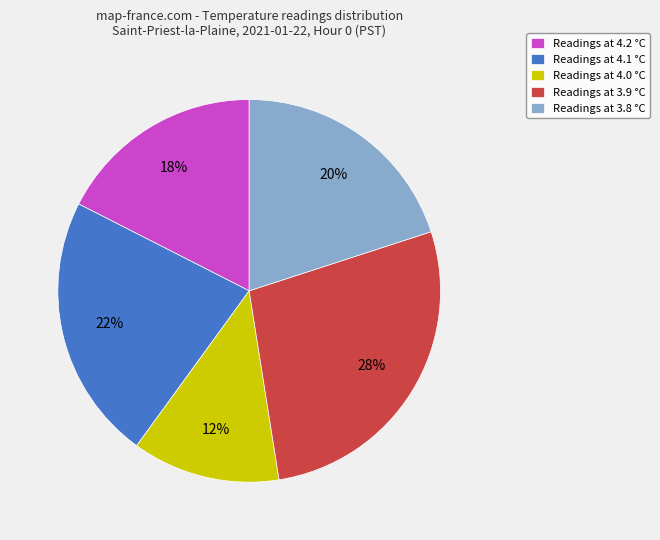

Which has a higher value, Readings at 4.2 °C or Readings at 3.8 °C?

Readings at 3.8 °C